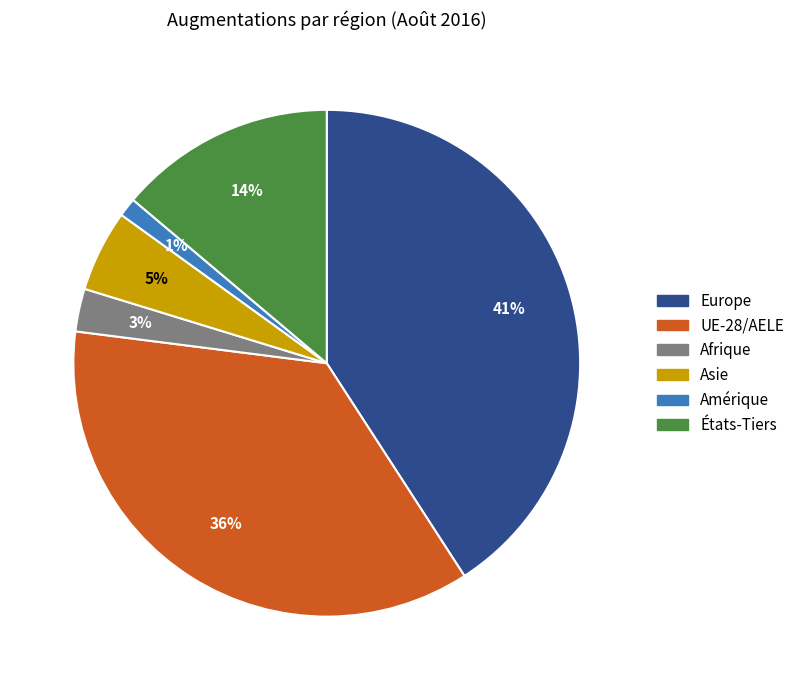

Is there a majority slice in this chart?

No